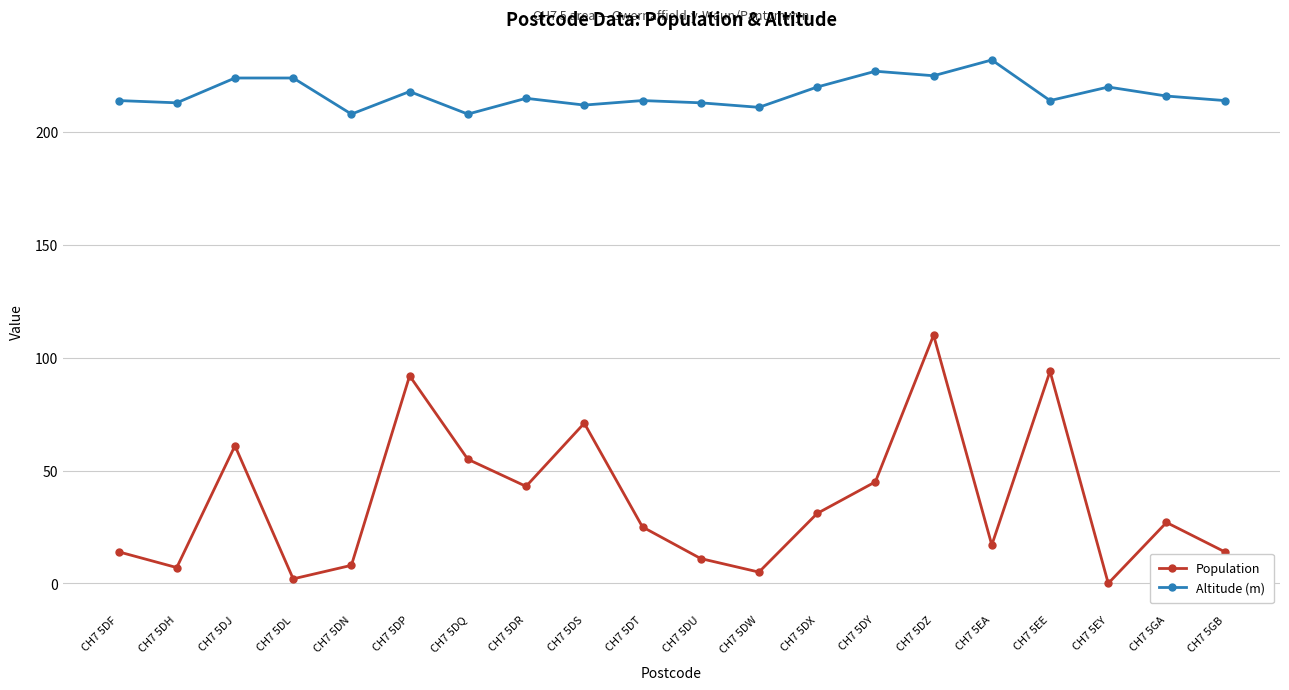

Which series has the largest range (max minus min)?

Population